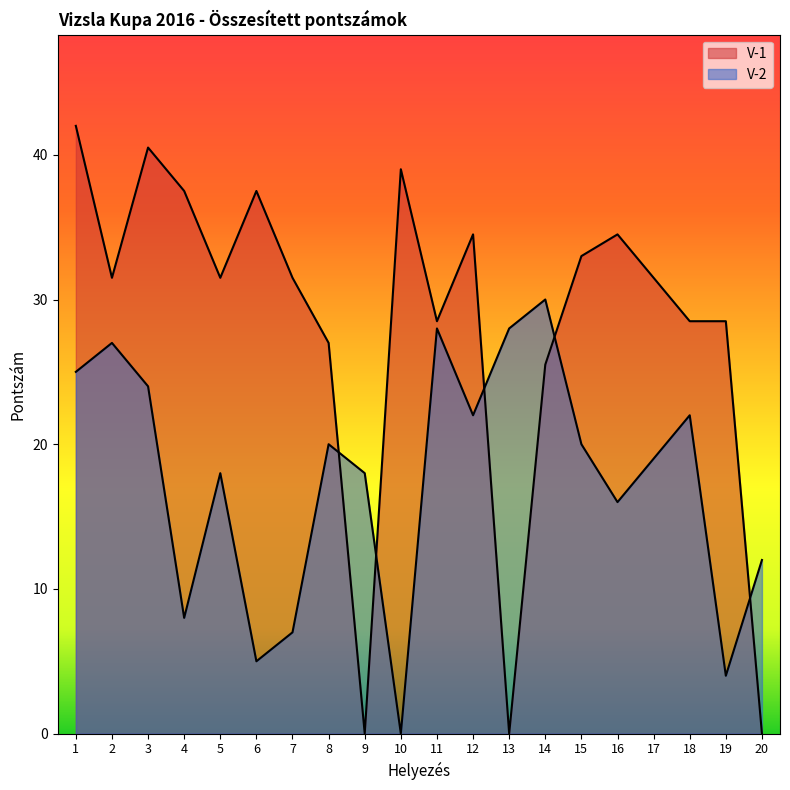

True or false: V-1 and V-2 intersect in this chart.

True